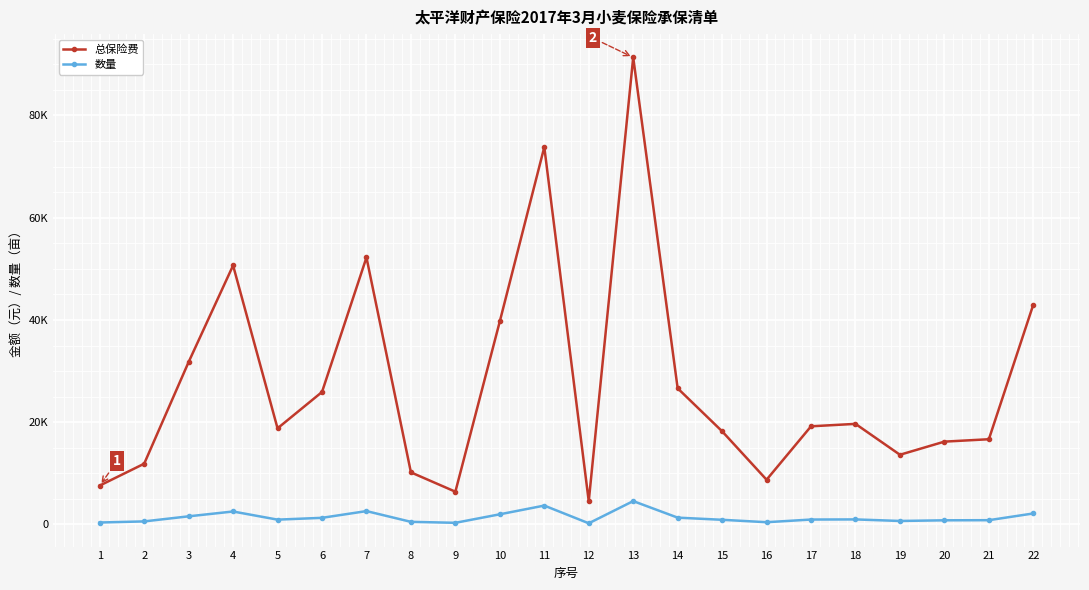

What are all the series names shown in the legend?

总保险费, 数量